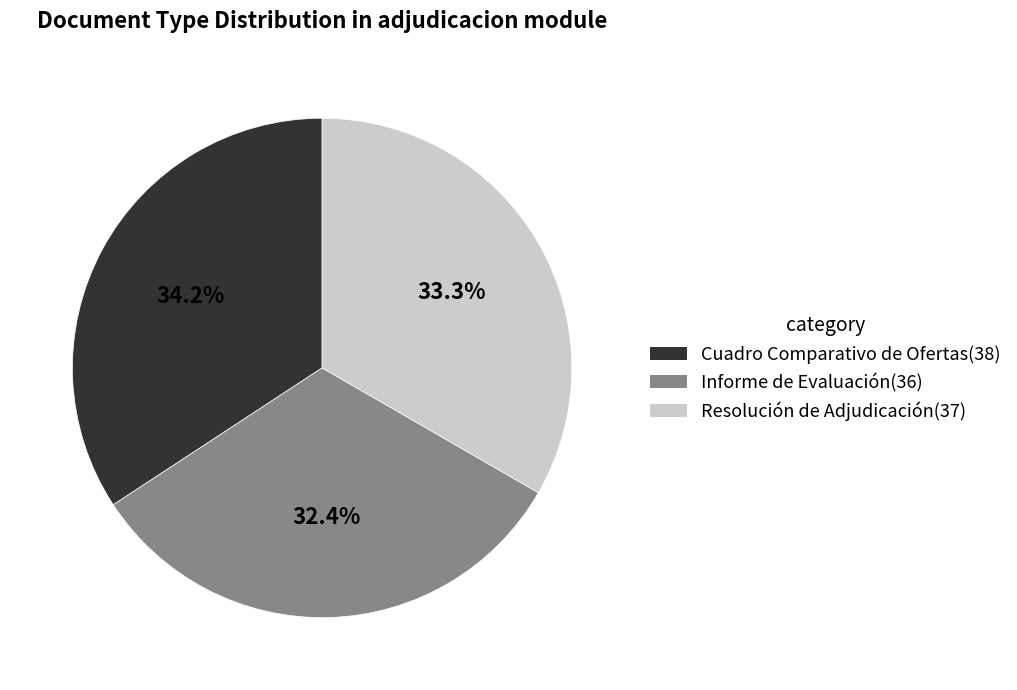

The Resolución de Adjudicación slice represents 40% of the pie. True or false?

False